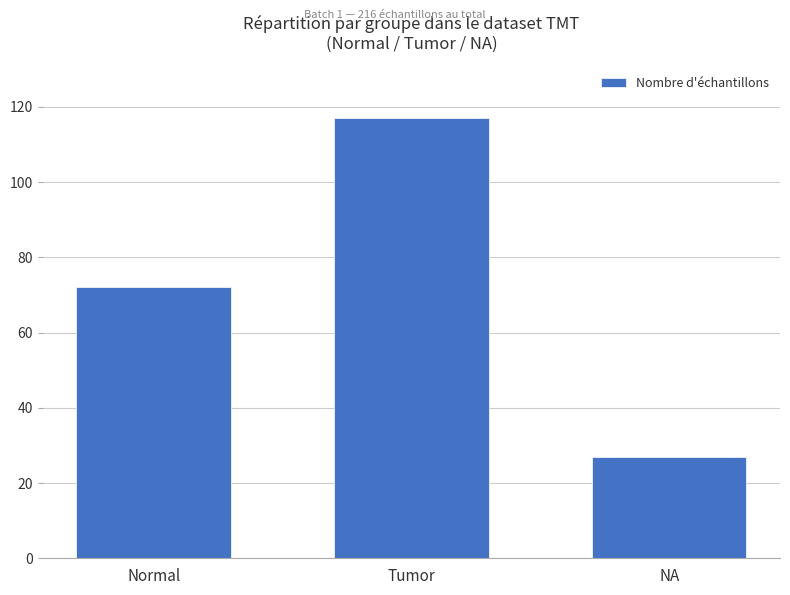

Which has a higher value, Normal or NA?

Normal